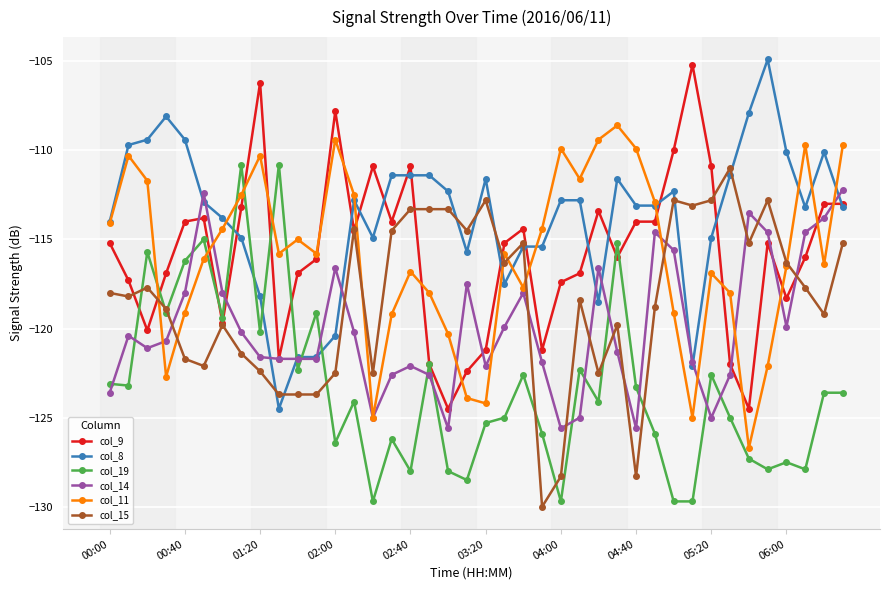

Which series has the largest total across all categories?

col_8